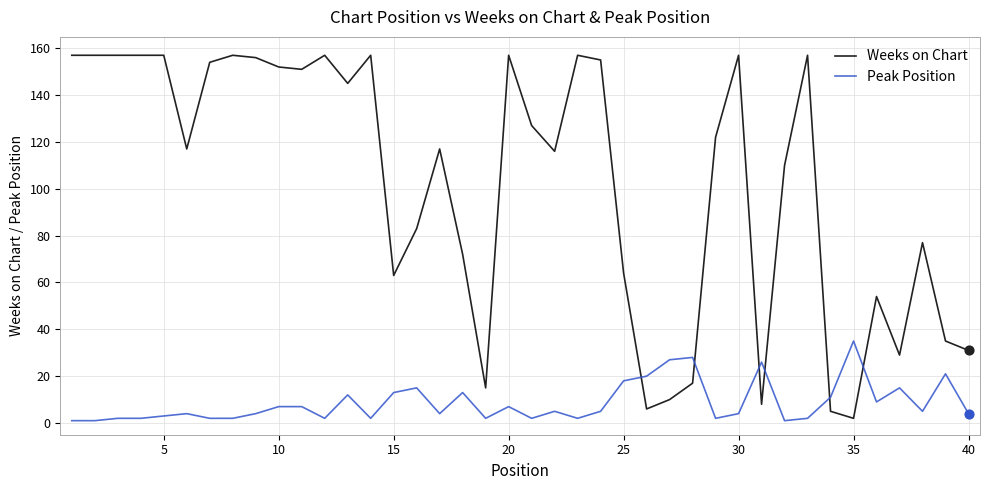

What is the maximum value for Weeks on Chart?

157